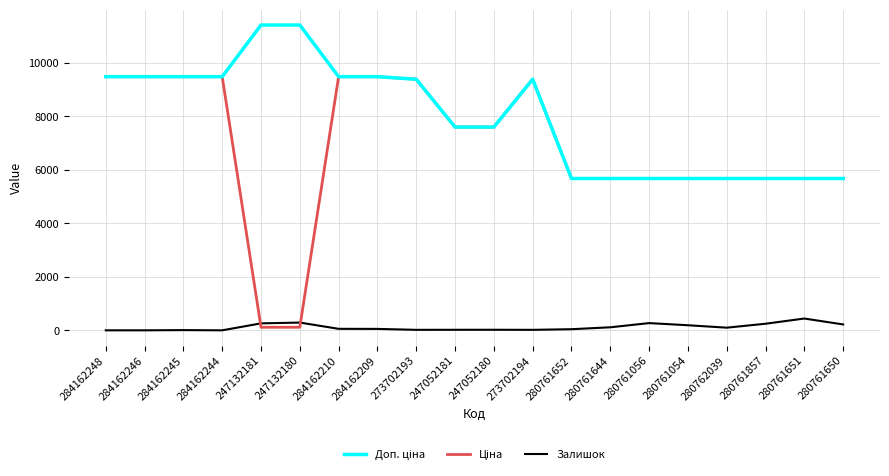

True or false: Залишок has a value of 441.0 at 280761651.

True